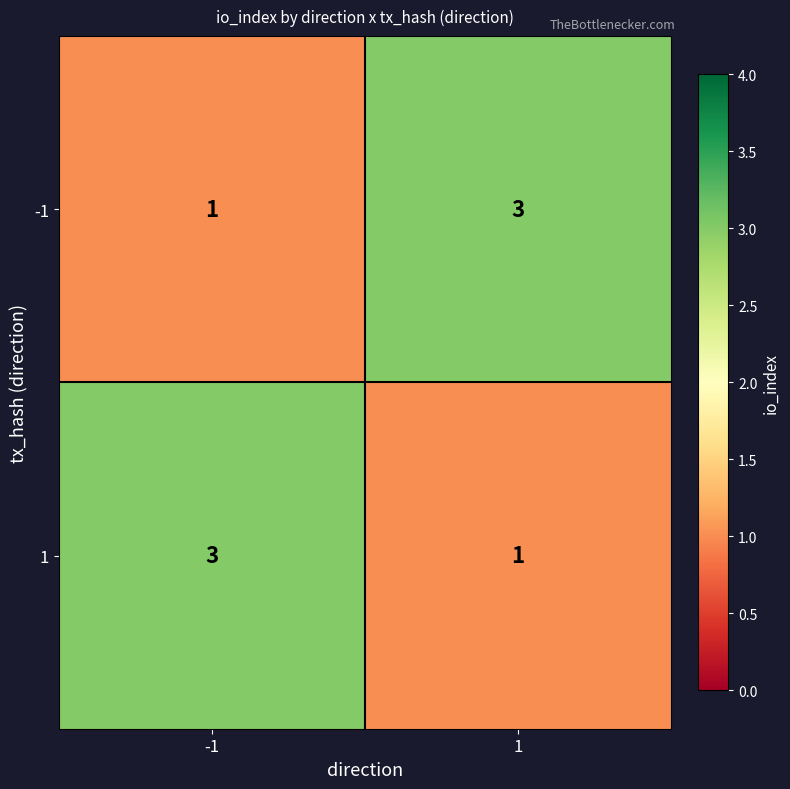

Count the number of categories in the chart.

2